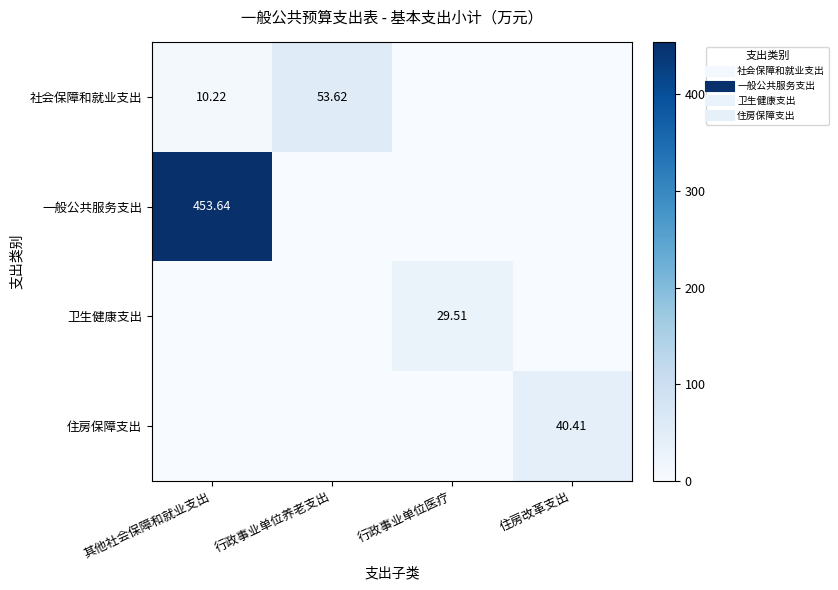

The value of 一般公共服务支出 at 行政事业单位养老支出 is 0.0. True or false?

True